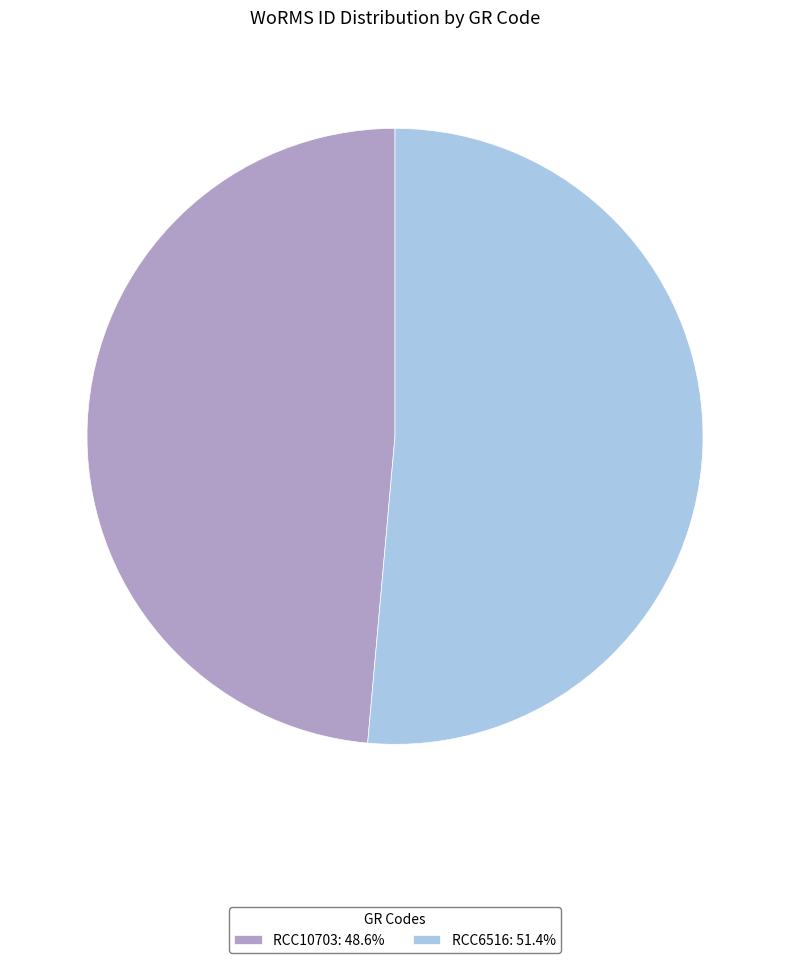

Is RCC10703 the majority of the pie?

No